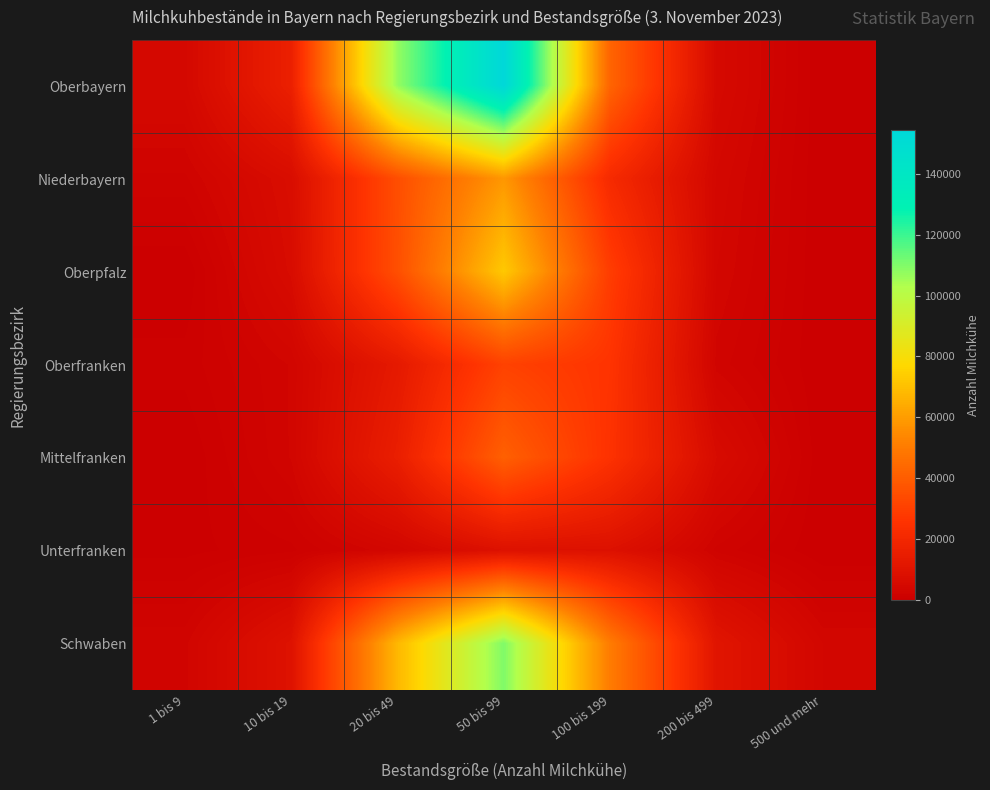

Which series has the largest total across all categories?

Oberbayern